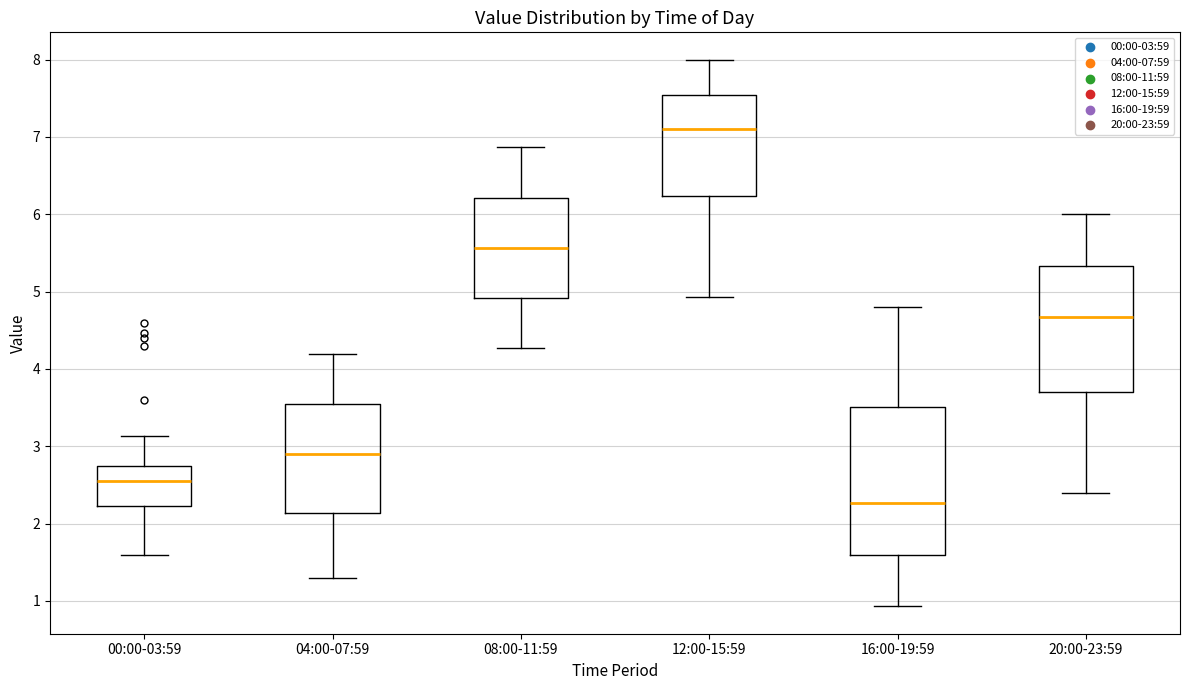

Reading left to right, read every box against the y-axis: the position of its median line, the range the box covers, and the ends of its whiskers. The values are not printed on the chart, so give them approximately, as read against the axis.

00:00-03:59: median 2.6, box 2.2 to 2.7, whiskers 1.6 to 3.1
04:00-07:59: median 2.9, box 2.1 to 3.5, whiskers 1.3 to 4.2
08:00-11:59: median 5.6, box 4.9 to 6.2, whiskers 4.3 to 6.9
12:00-15:59: median 7.1, box 6.2 to 7.5, whiskers 4.9 to 8.0
16:00-19:59: median 2.3, box 1.6 to 3.5, whiskers 0.9 to 4.8
20:00-23:59: median 4.7, box 3.7 to 5.3, whiskers 2.4 to 6.0